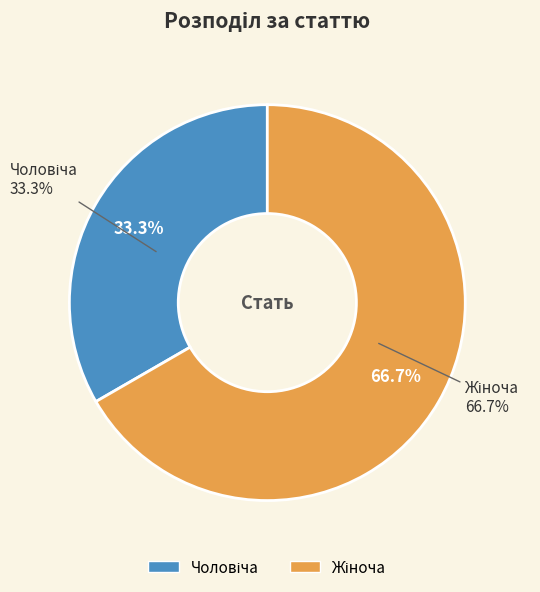

True or false: Чоловіча accounts for 33% of the total.

True